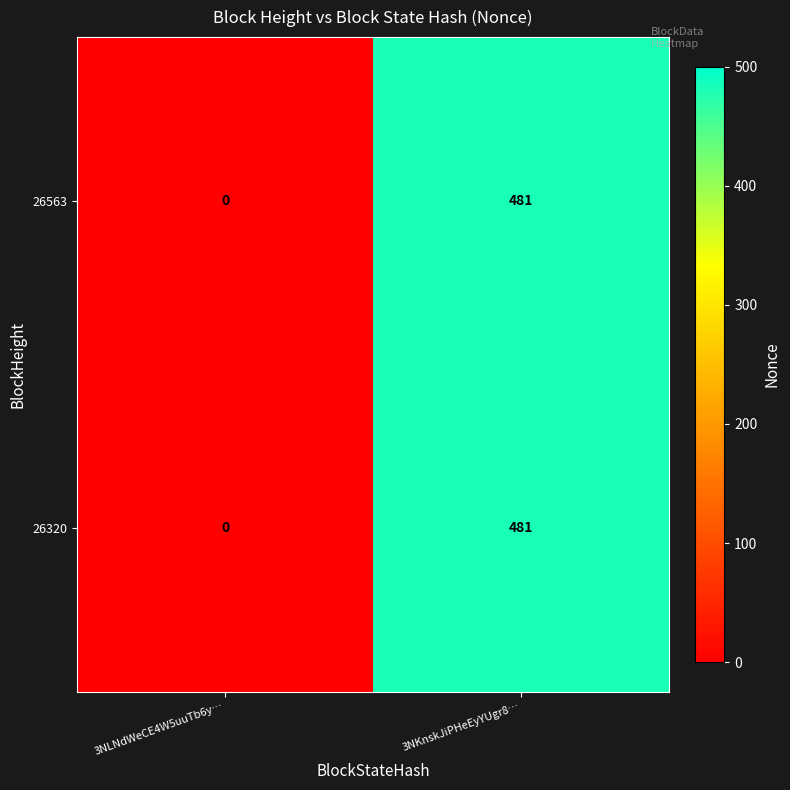

What is the difference between the maximum and minimum values in the 26563 series?

481